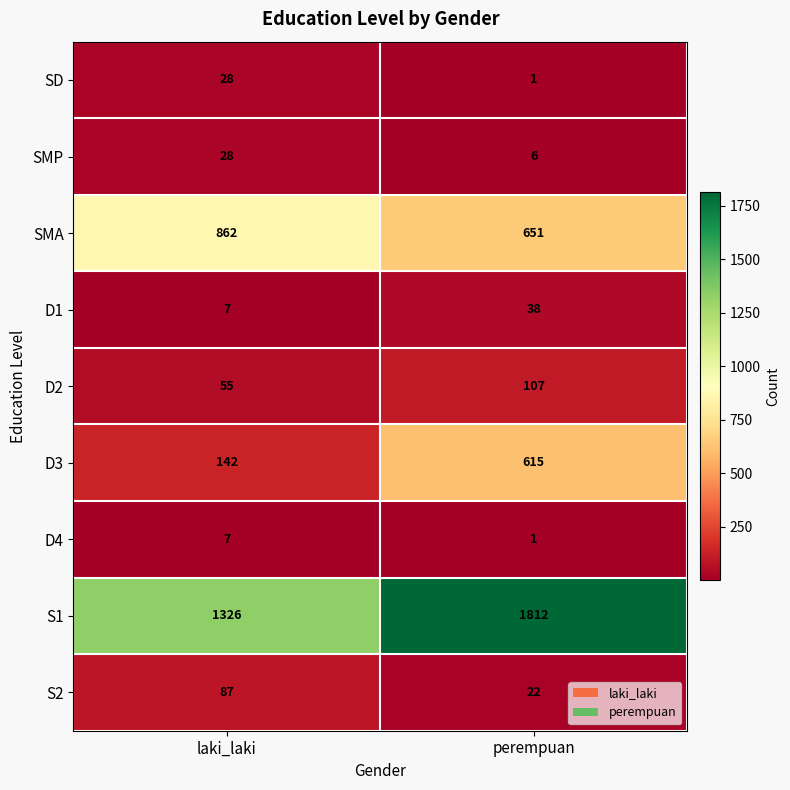

At how many categories does at least one series exceed 545?

2